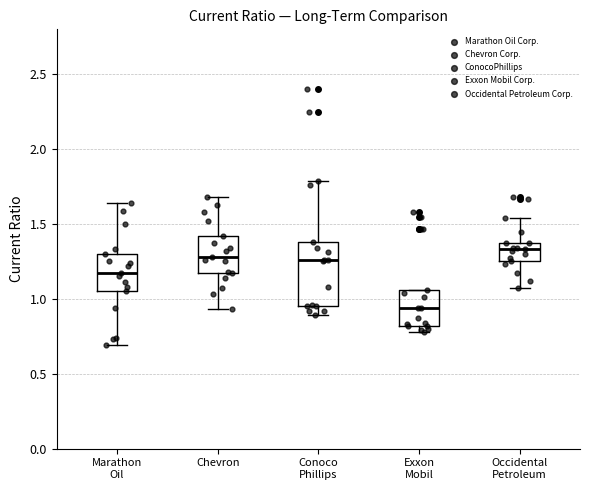

Comparing the boxes themselves (not the whiskers), which one is the tallest?

Conoco Phillips